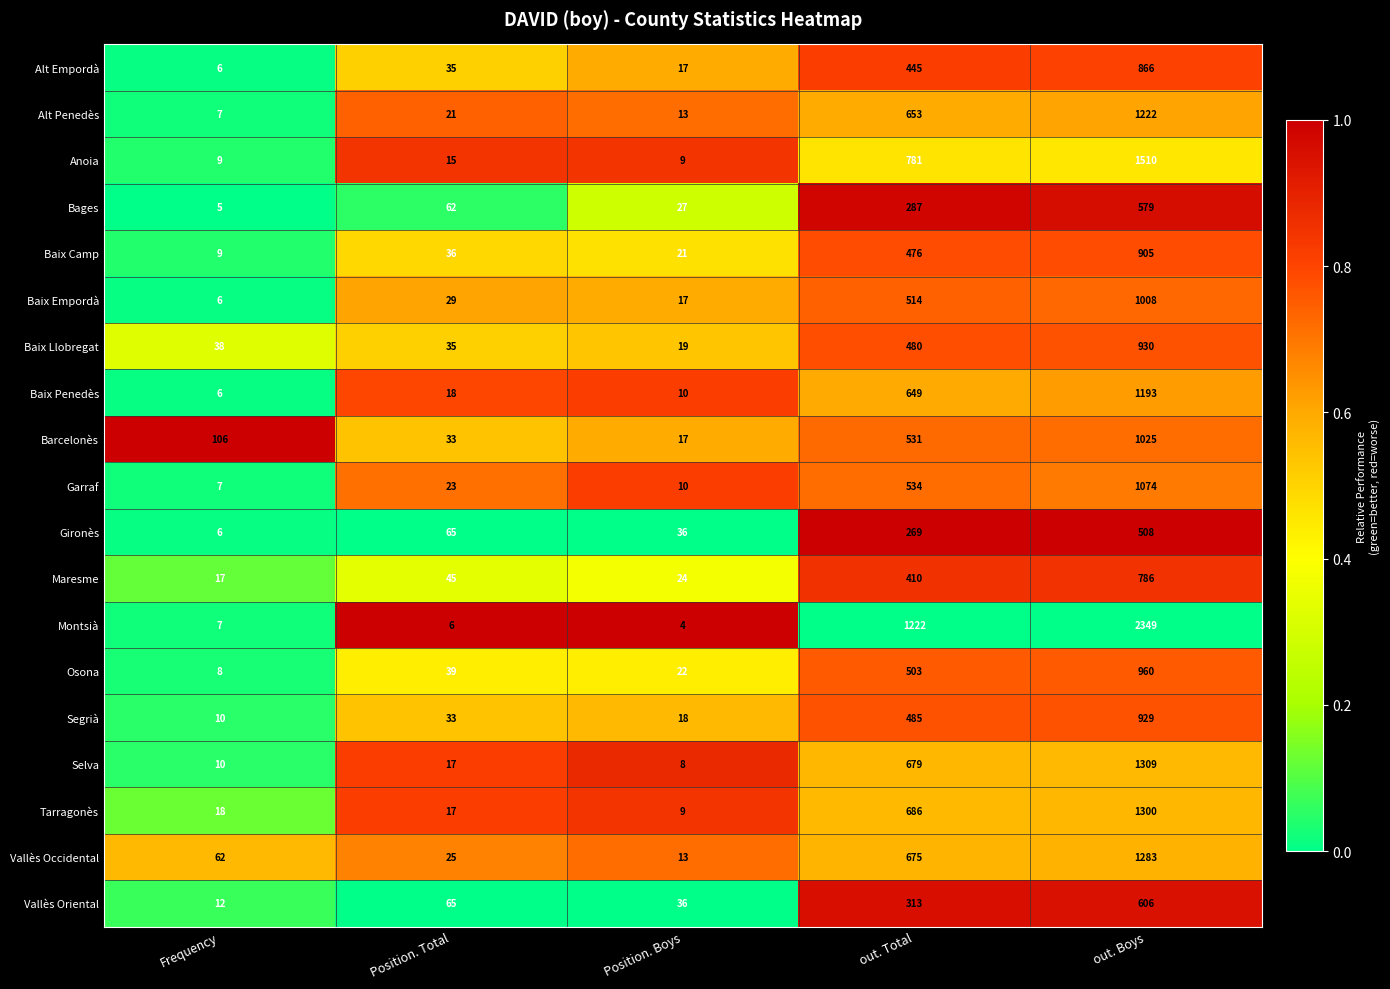

At which category is the sum across all series the highest?

out. Boys